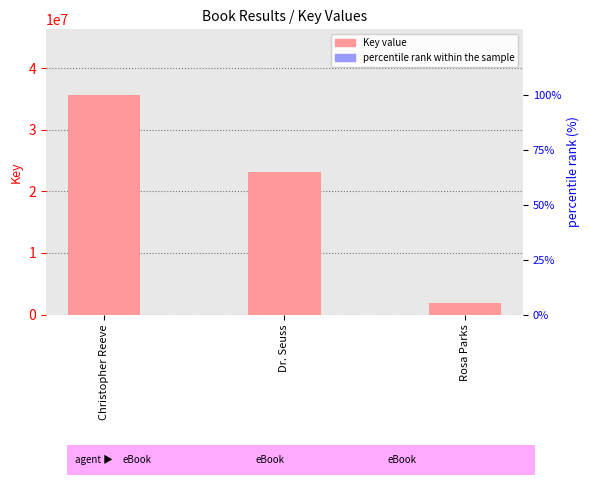

List the series in order of their peak value, highest first.

Key, percentile rank within the sample